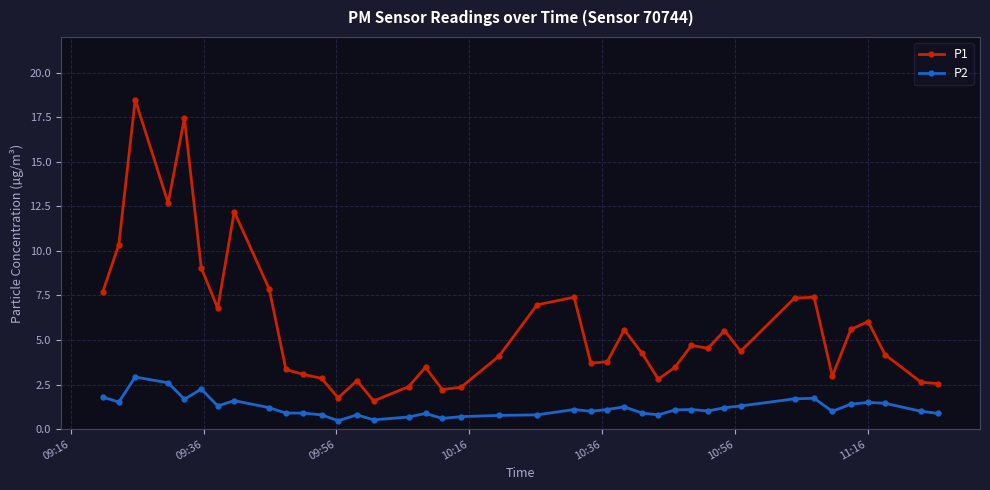

What is the lowest value of the P1 series?

1.6